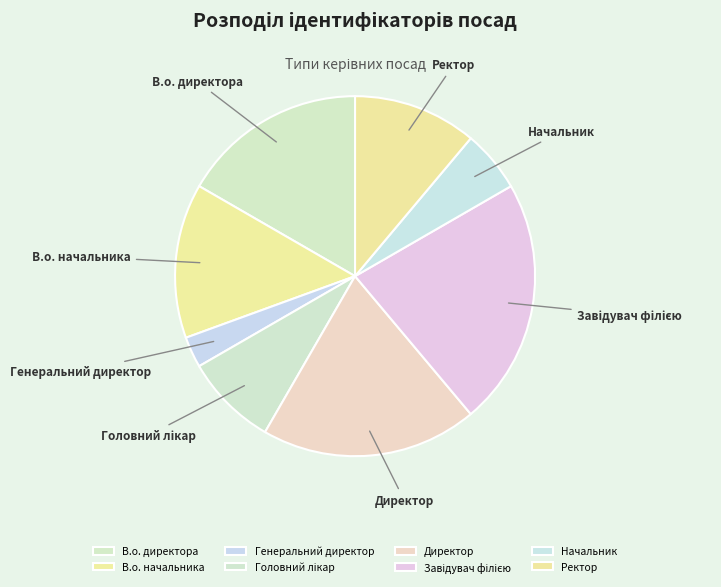

Is there a majority slice in this chart?

No